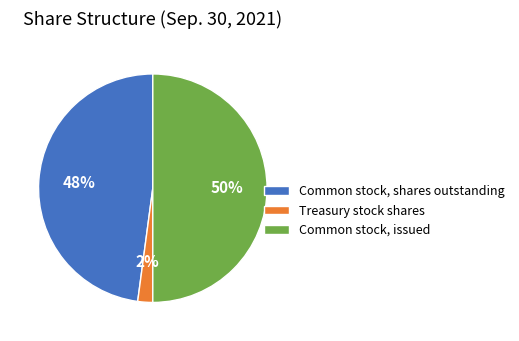

Is it true that Treasury stock shares is 15% of the pie?

False